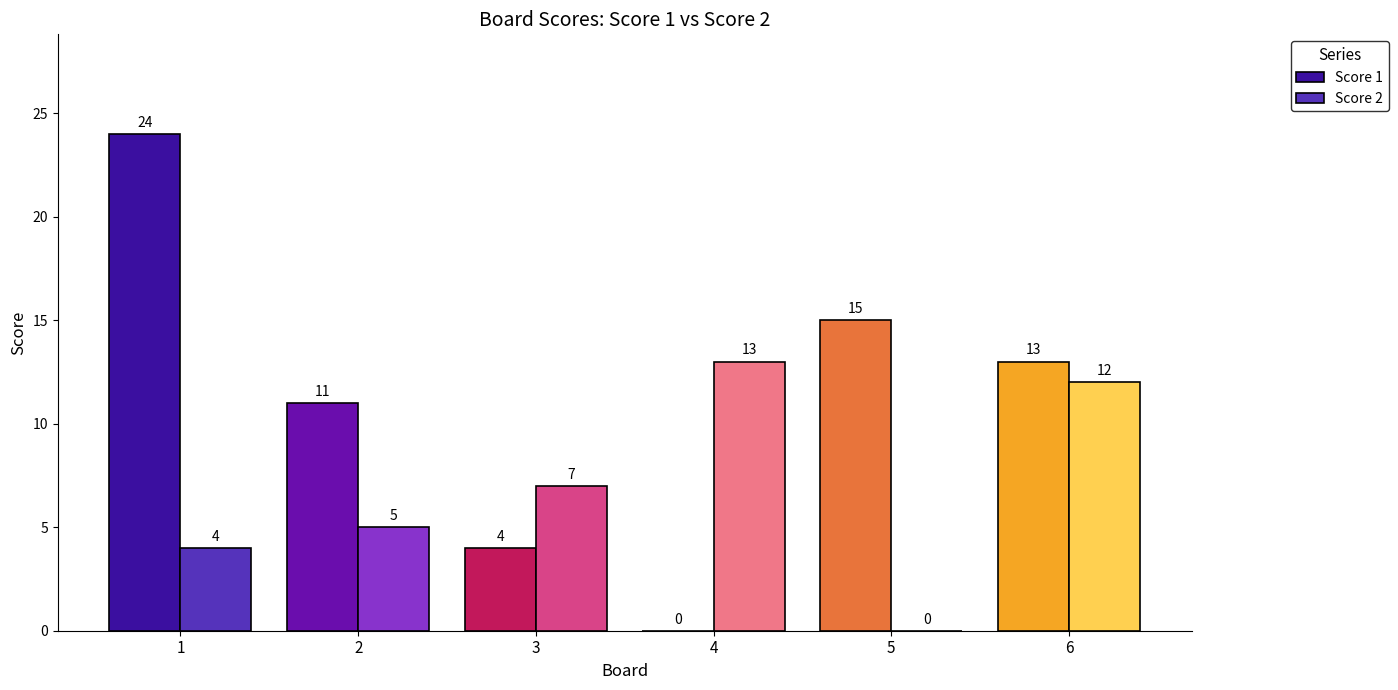

What are all the series names shown in the legend?

Score 1, Score 2